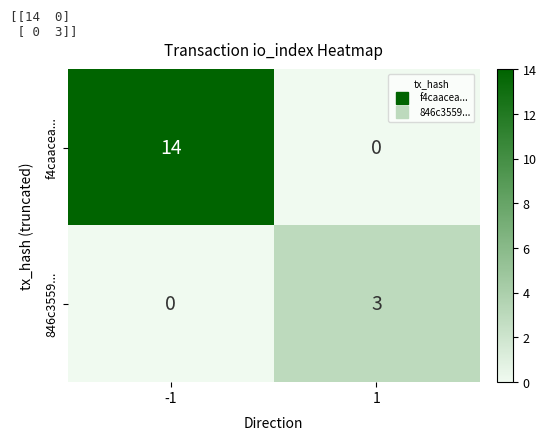

What is the sum of the f4caacea... values at 1 and -1?

14